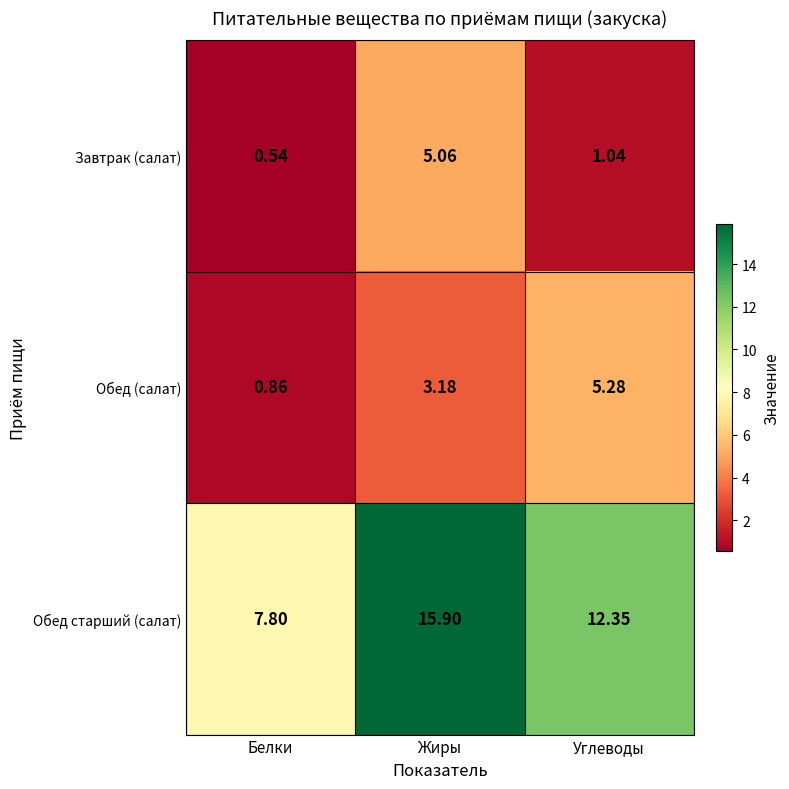

Which category has the highest value in the Завтрак (салат) series?

Жиры